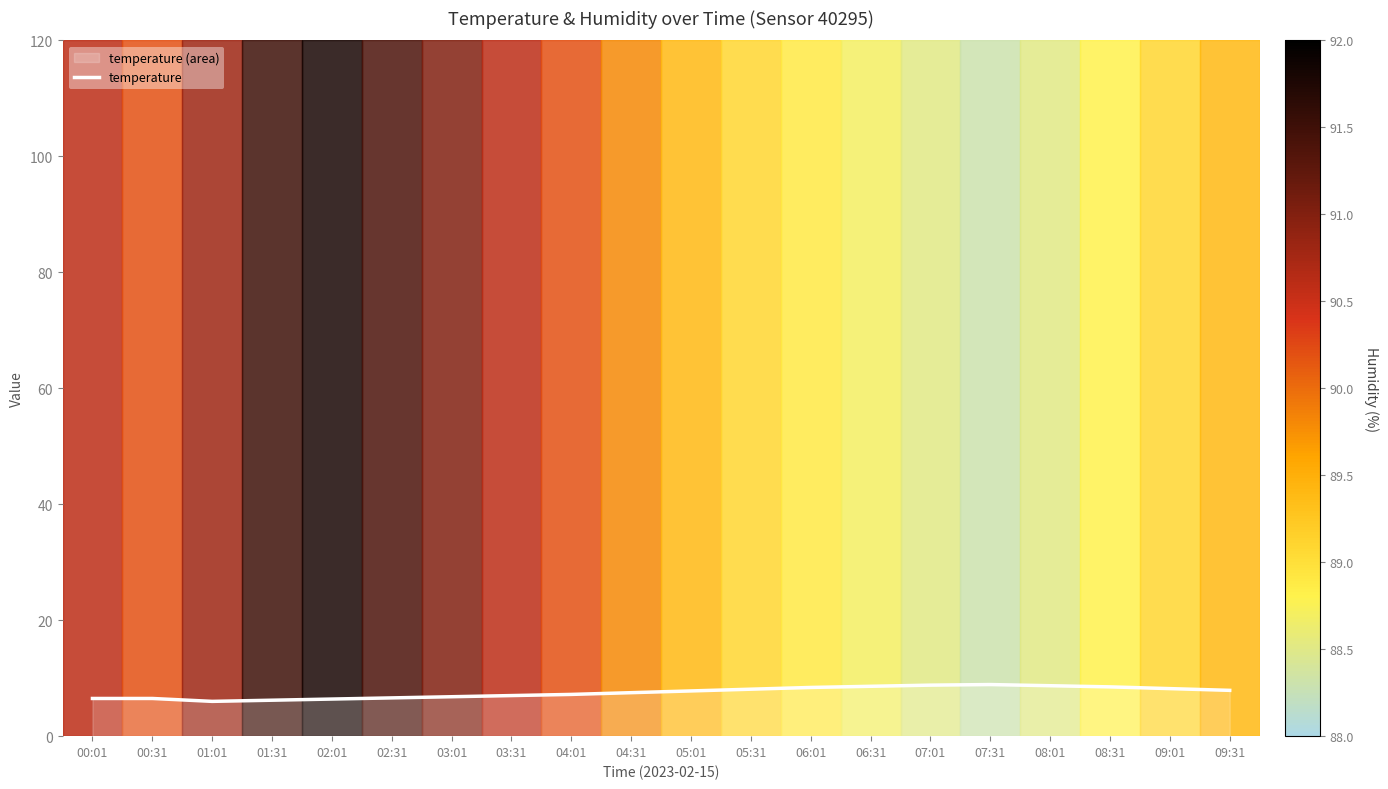

Reading left to right, extract all data points from this chart.

00:01=6.5	00:31=6.5	01:01=6.0	01:31=6.2	02:01=6.4	02:31=6.6	03:01=6.8	03:31=7.0	04:01=7.2	04:31=7.5	05:01=7.8	05:31=8.1	06:01=8.4	06:31=8.6	07:01=8.8	07:31=8.9	08:01=8.7	08:31=8.5	09:01=8.2	09:31=7.9